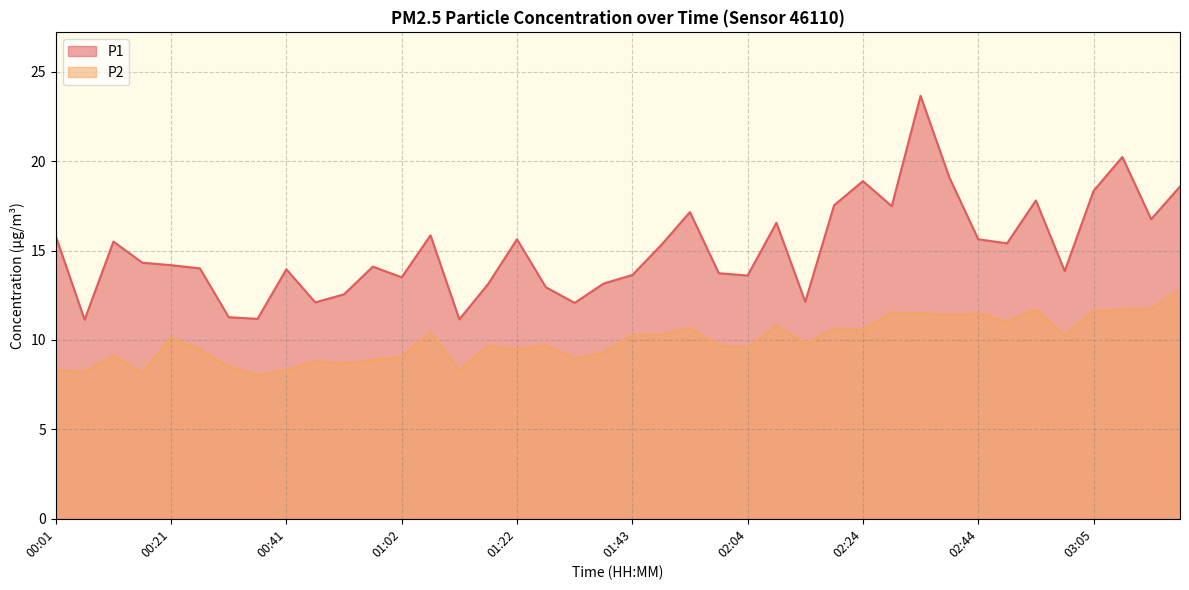

Rank the series by their maximum value, from lowest to highest.

P2, P1